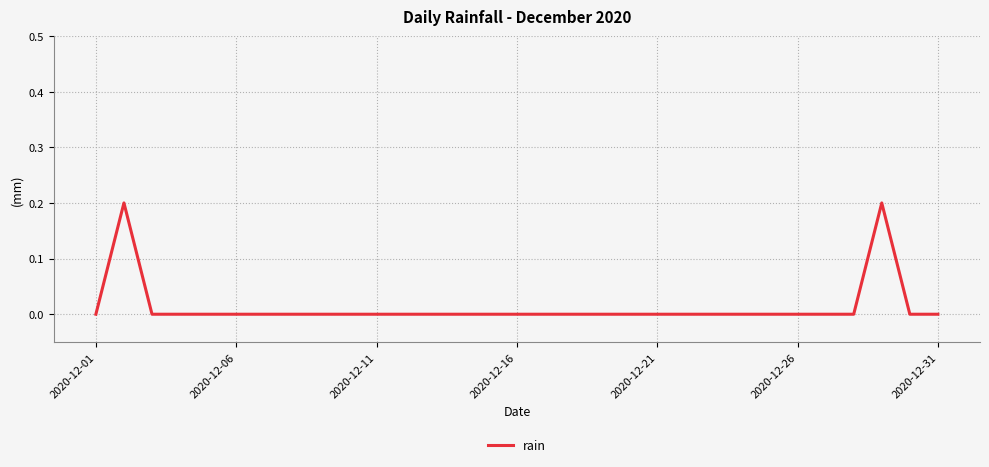

Does the chart display data point markers on the line(s)?

No